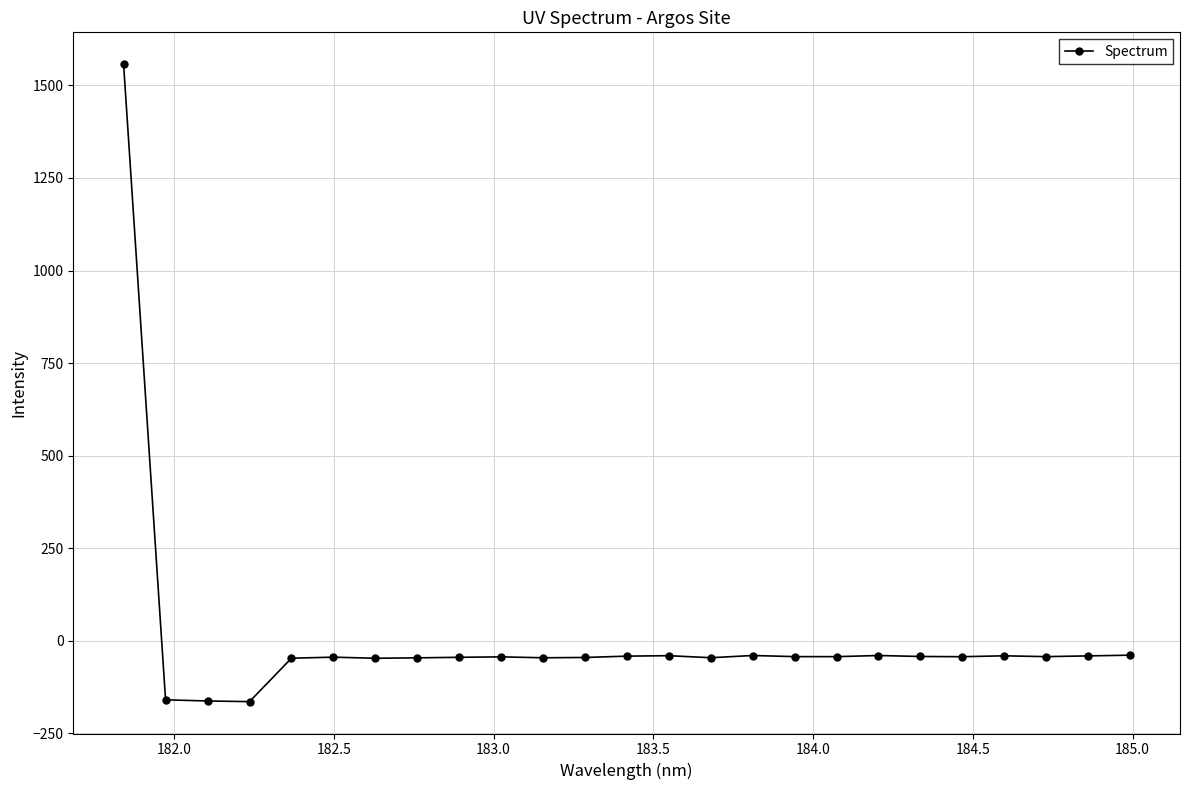

What is the value of the 14th point from the left?

-40.5